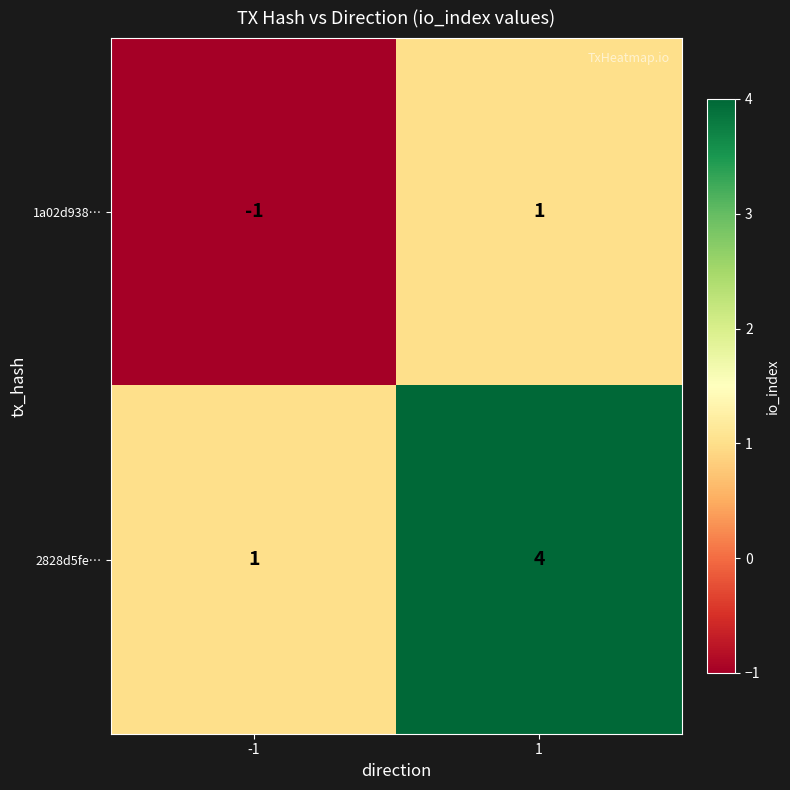

The 1a02d938… series shows 2 at 1. True or false?

False